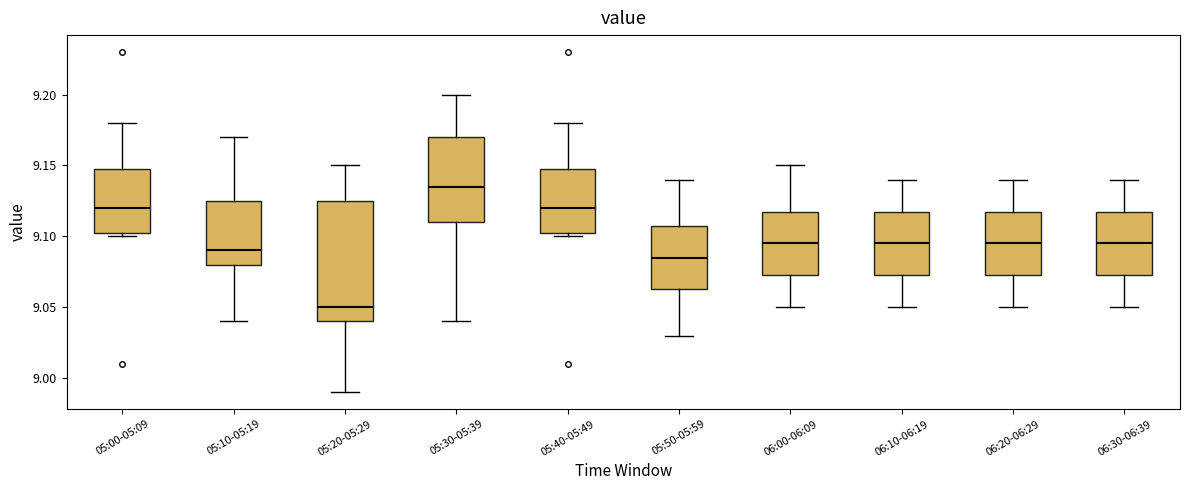

Where is the upper edge of the box for 06:10-06:19 on the y-axis? The values are not printed on the chart, so give them approximately, as read against the axis.

9.120